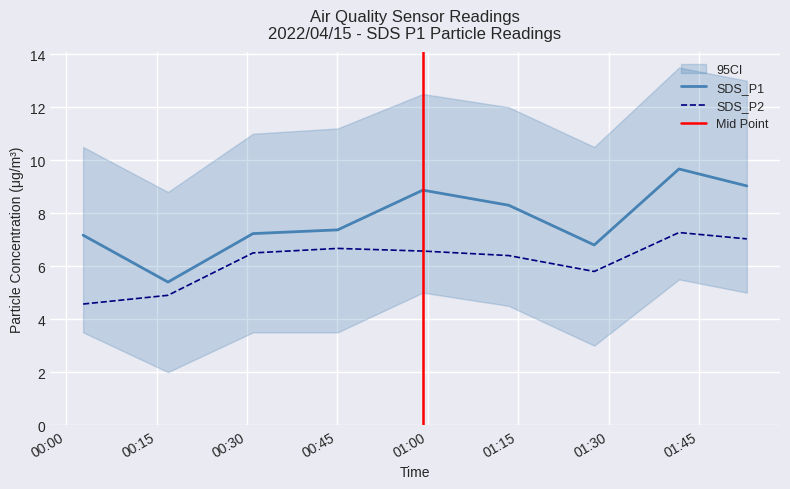

True or false: SDS_P2 and SDS_P1 intersect in this chart.

False